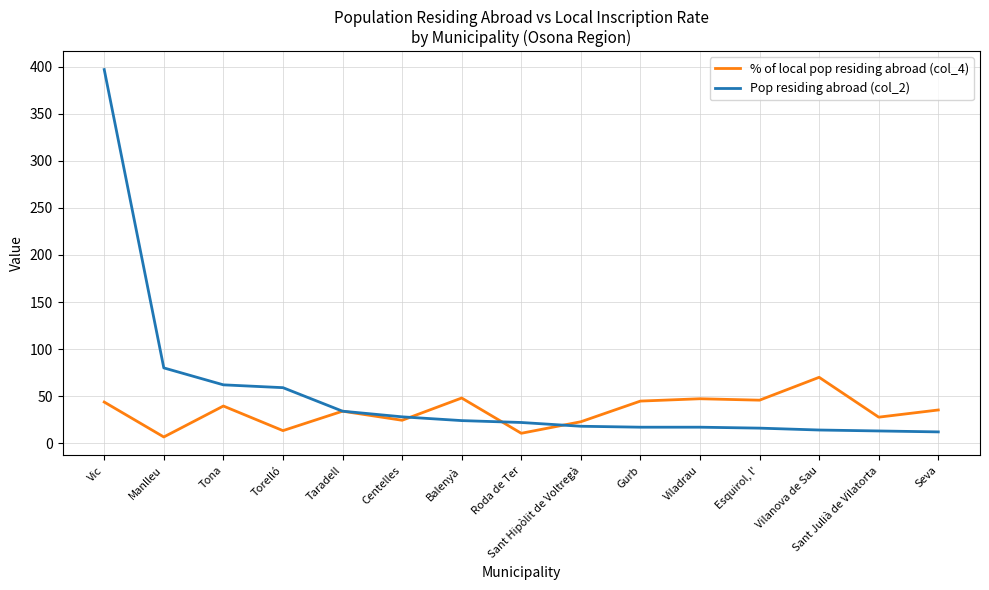

Is this an area chart (filled region under the line)?

No